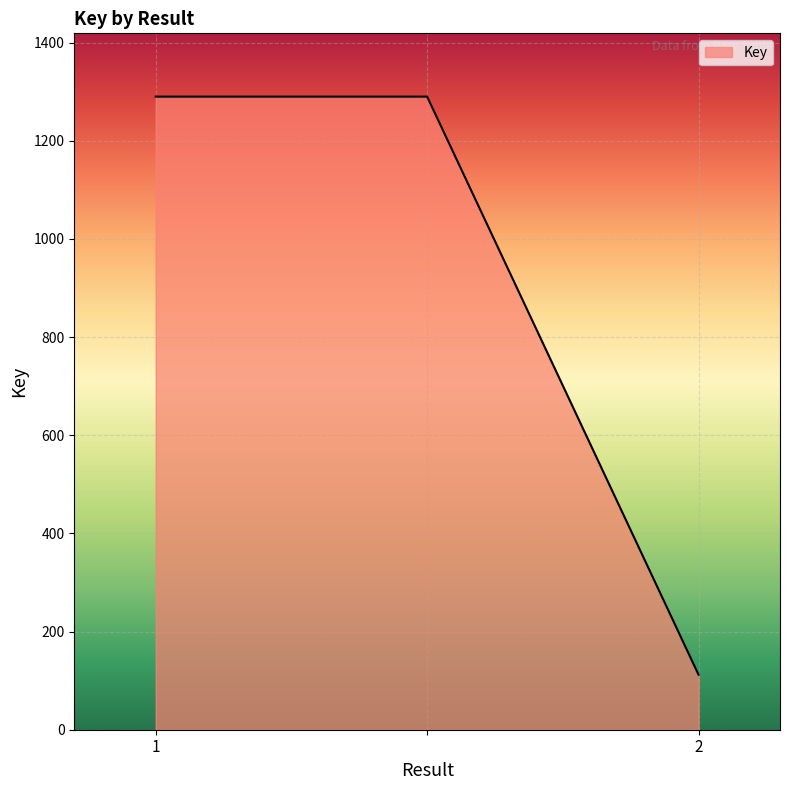

What is the smallest value displayed?

112